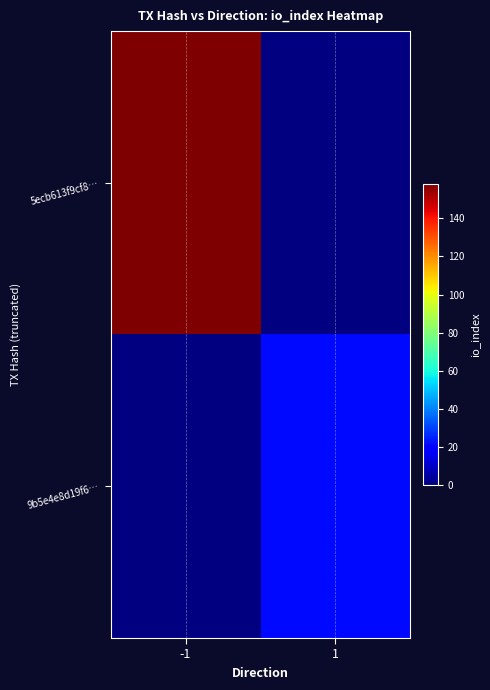

Rank the series by their average value, from highest to lowest.

5ecb613f9cf8…, 9b5e4e8d19f6…